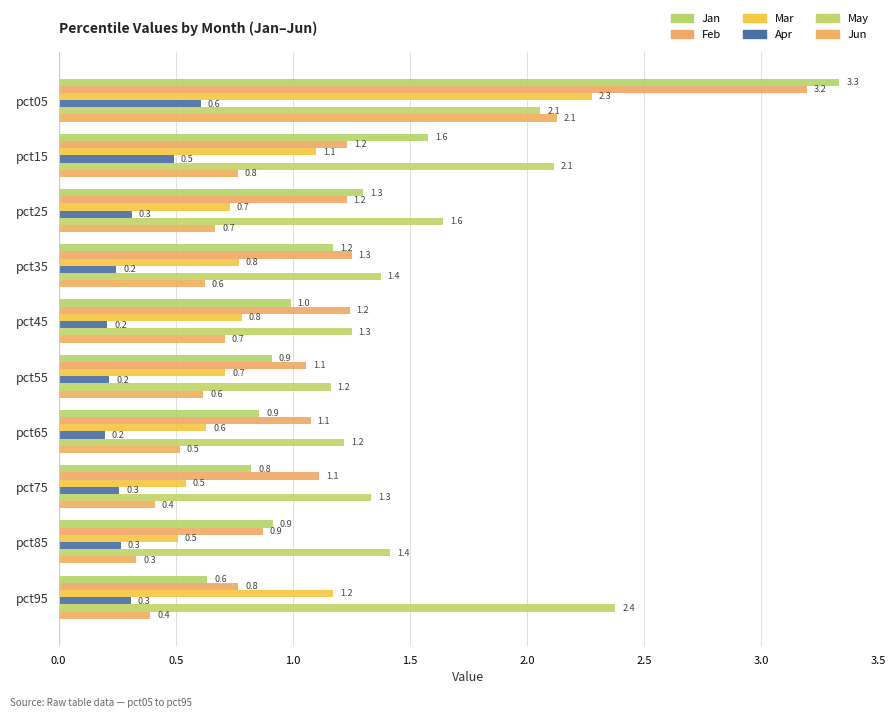

What is the difference between the maximum and minimum values in the Apr series?

0.4